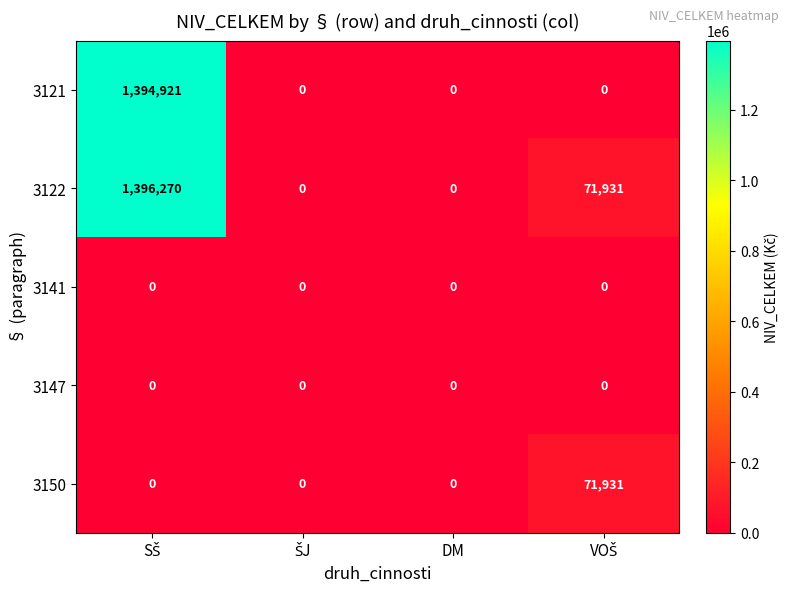

What is the average value of the 3121 series?

348730